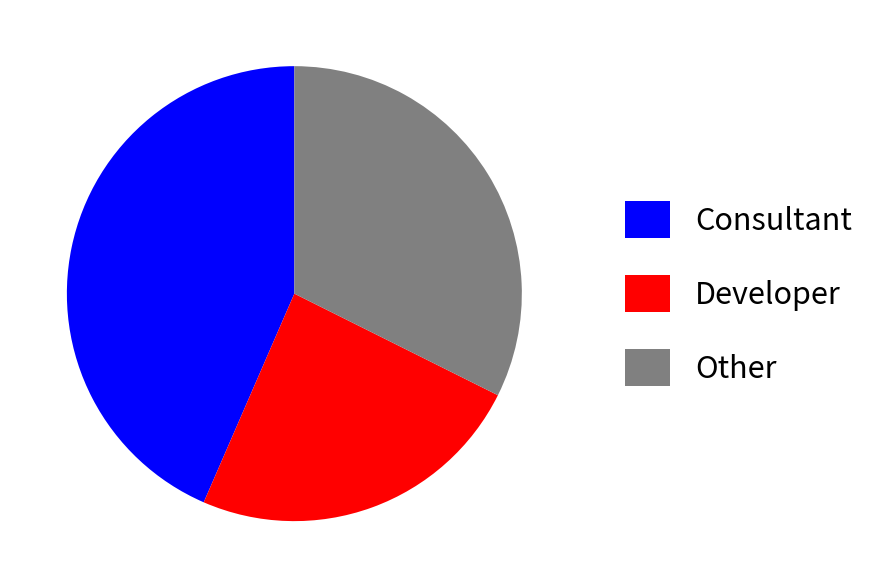

Is it true that Consultant is 37% of the pie?

False